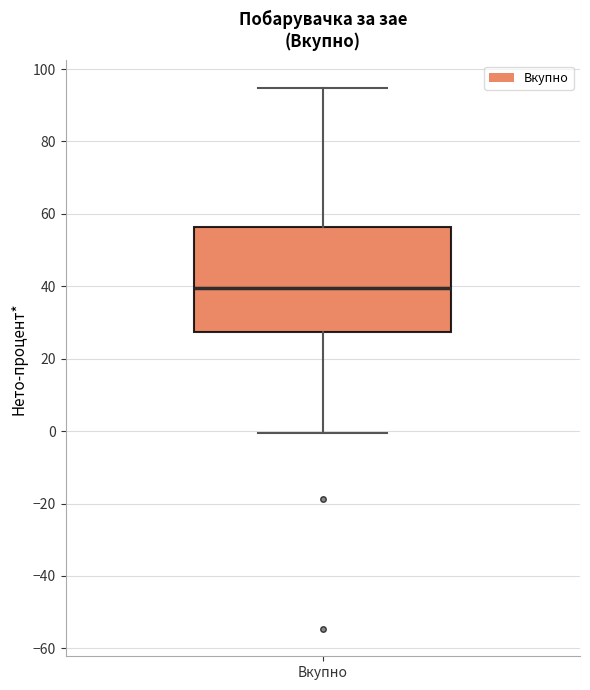

Transcribe this box plot: give where the median line is, the range the box spans, and where the two whiskers end, as read against the y-axis. The values are not printed on the chart, so give them approximately, as read against the axis.

median 40, box 28 to 56, whiskers 0 to 94